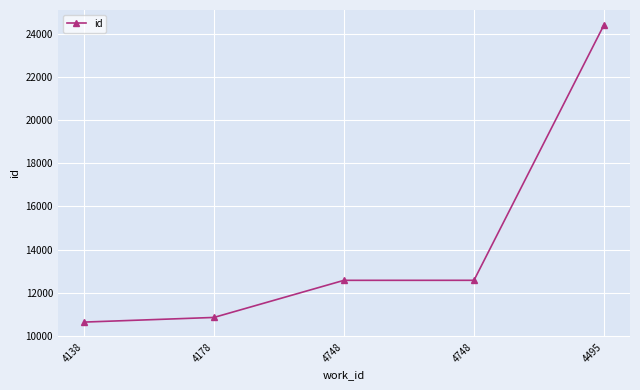

Count the number of categories in the chart.

5